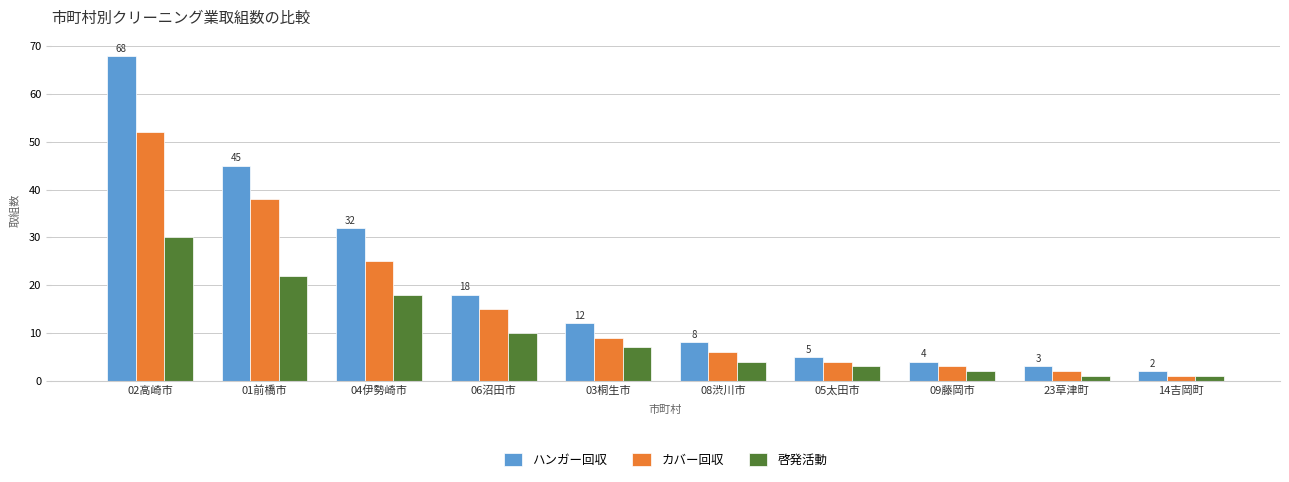

Reading left to right, extract all data points from this chart.

ハンガー回収: 68	45	32	18	12	8	5	4	3	2
カバー回収: 52	38	25	15	9	6	4	3	2	1
啓発活動: 30	22	18	10	7	4	3	2	1	1